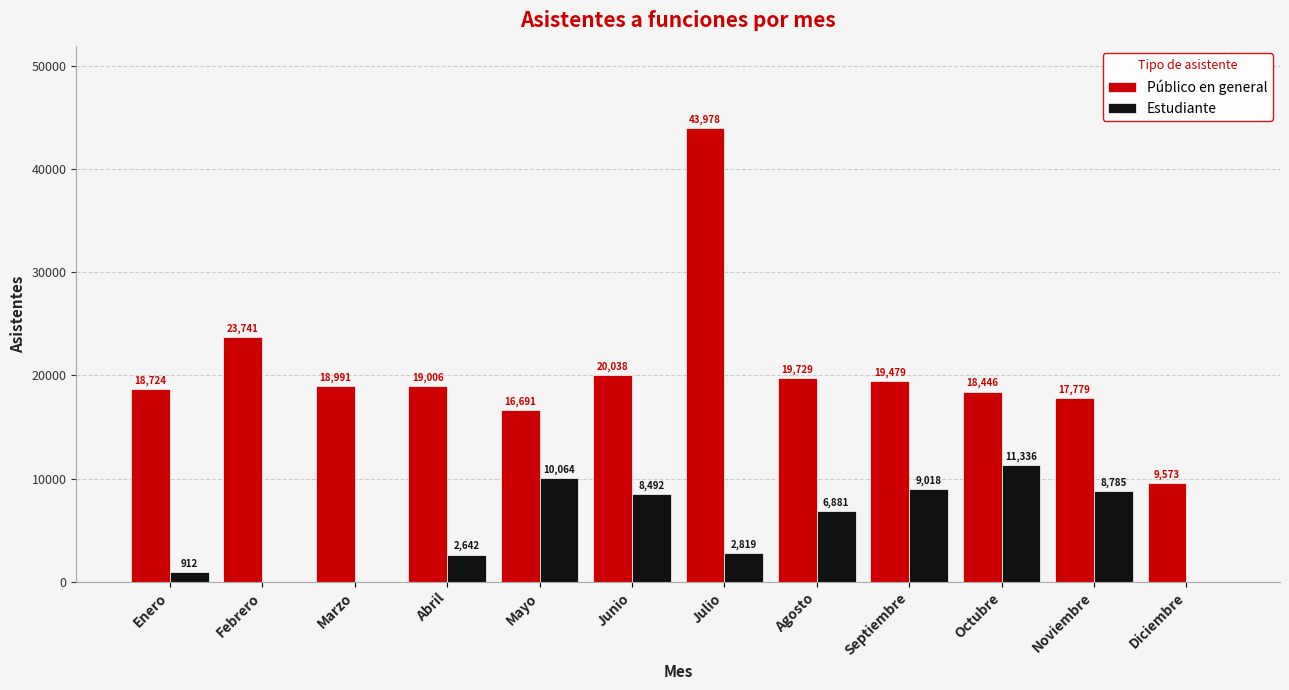

Which label corresponds to the largest value in the chart?

Julio